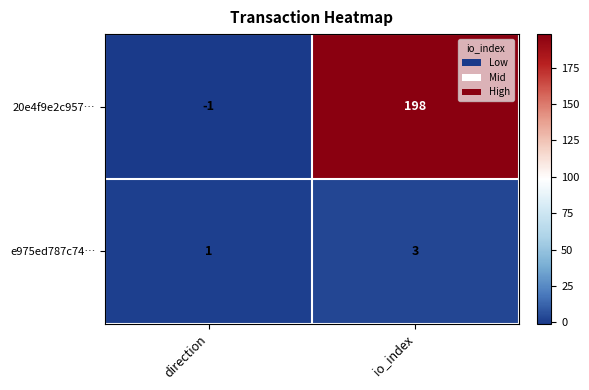

Which category has the lowest value in the 20e4f9e2c957… series?

direction